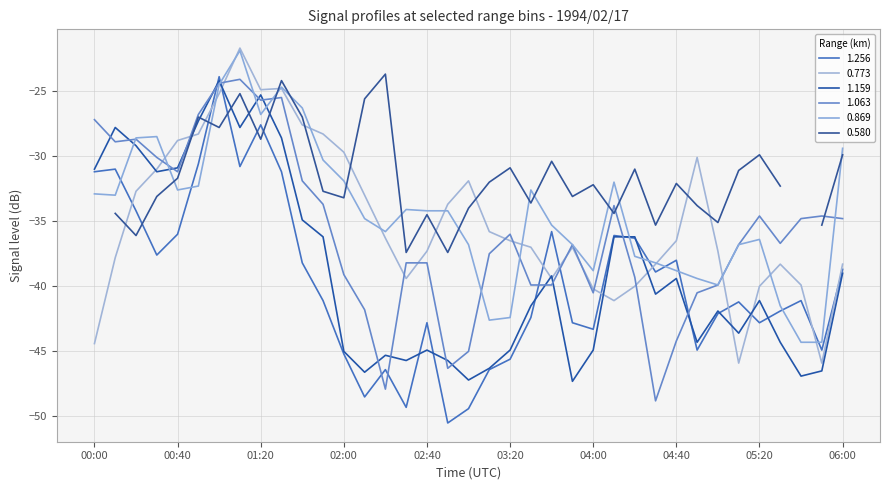

In 1.063, how many points are higher than both neighbors (excluding endpoints)?

8